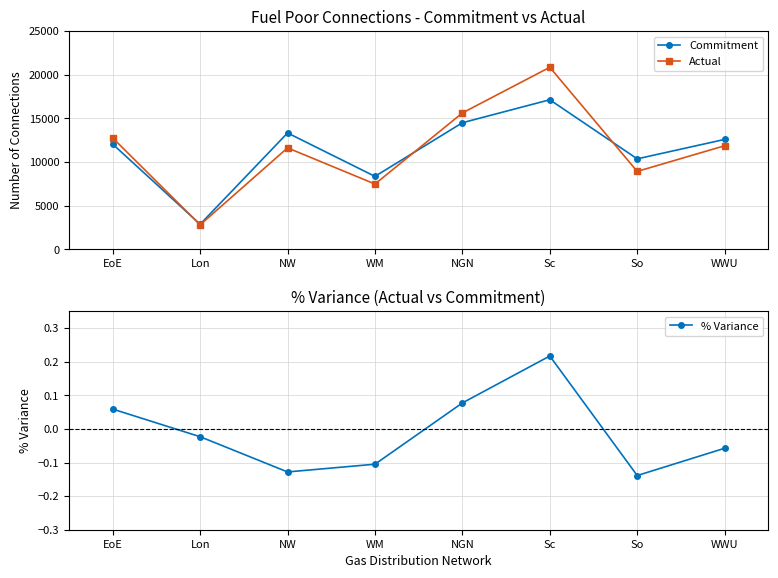

How many values in the % Variance series exceed 0?

3